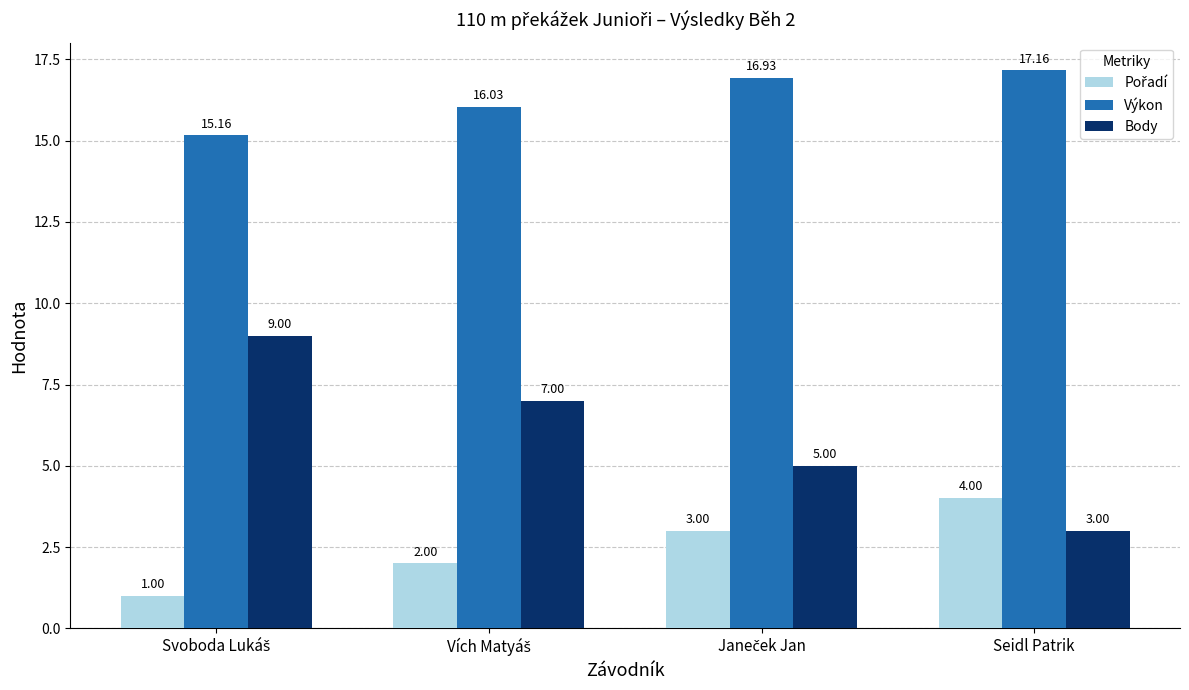

At which label does Body reach its minimum?

Seidl Patrik